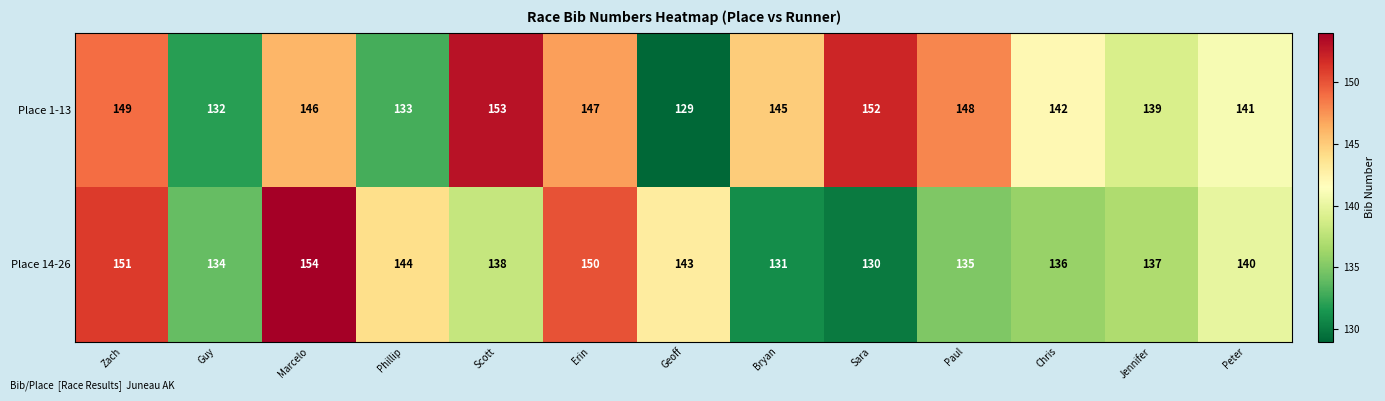

True or false: Place 14-26 has a value of 138 at Scott.

True